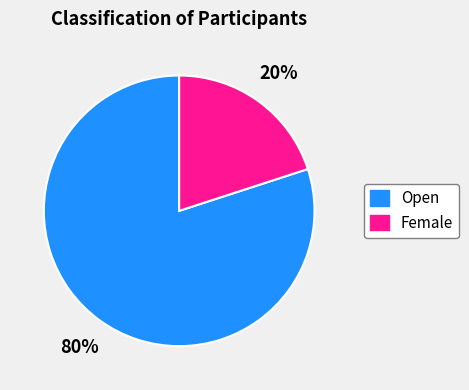

Between Open and Female, which is larger?

Open